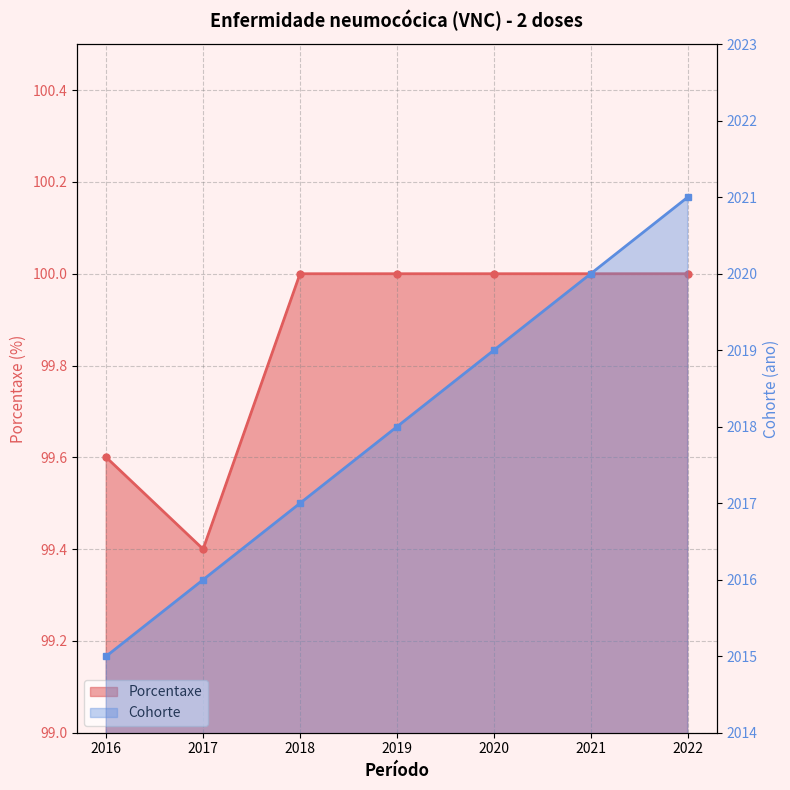

List the labels in order of Porcentaxe value, largest first.

2018, 2019, 2020, 2021, 2022, 2016, 2017